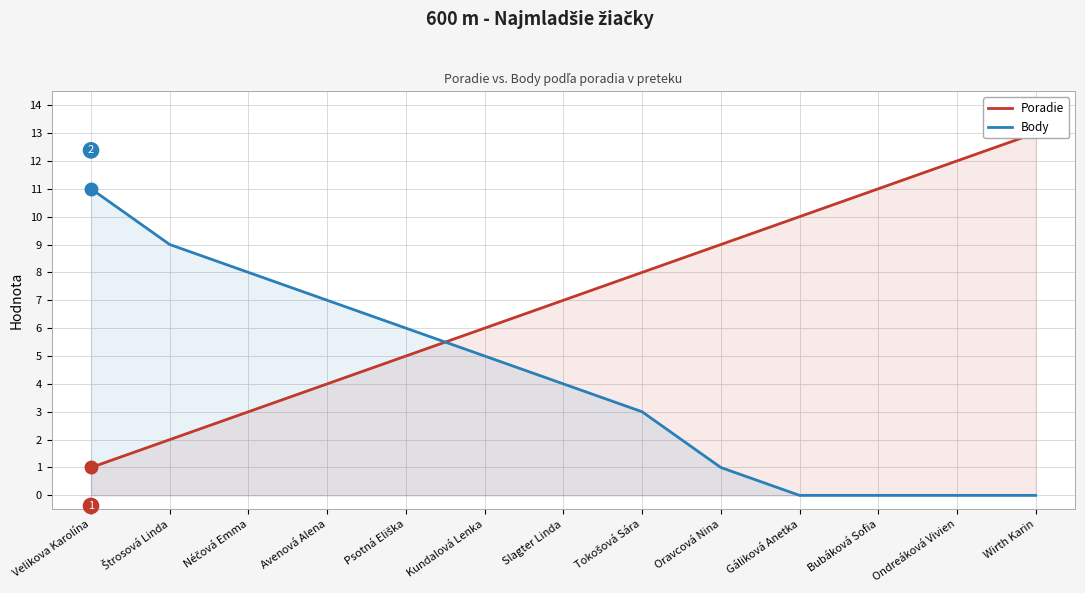

Which category has the lowest value in the Poradie series?

Velikova Karolína